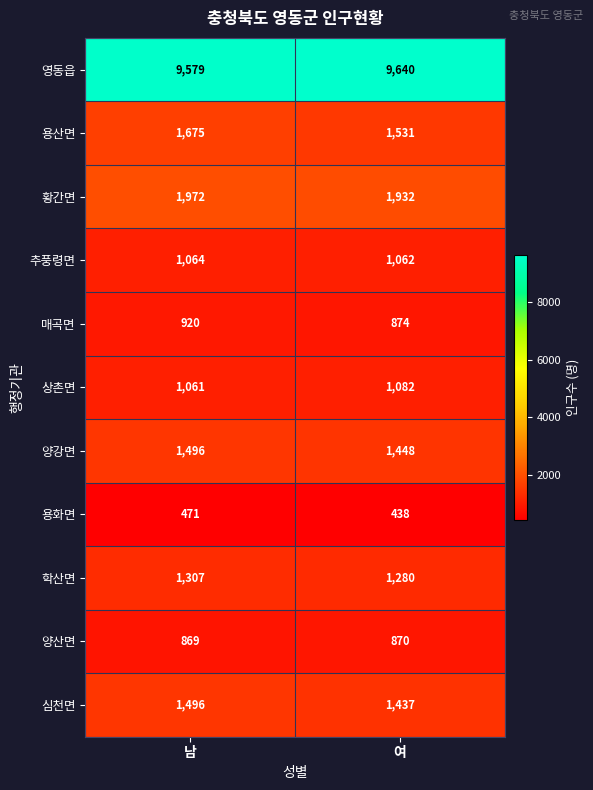

Read the 양강면 value at 여, to the nearest 5.

1450